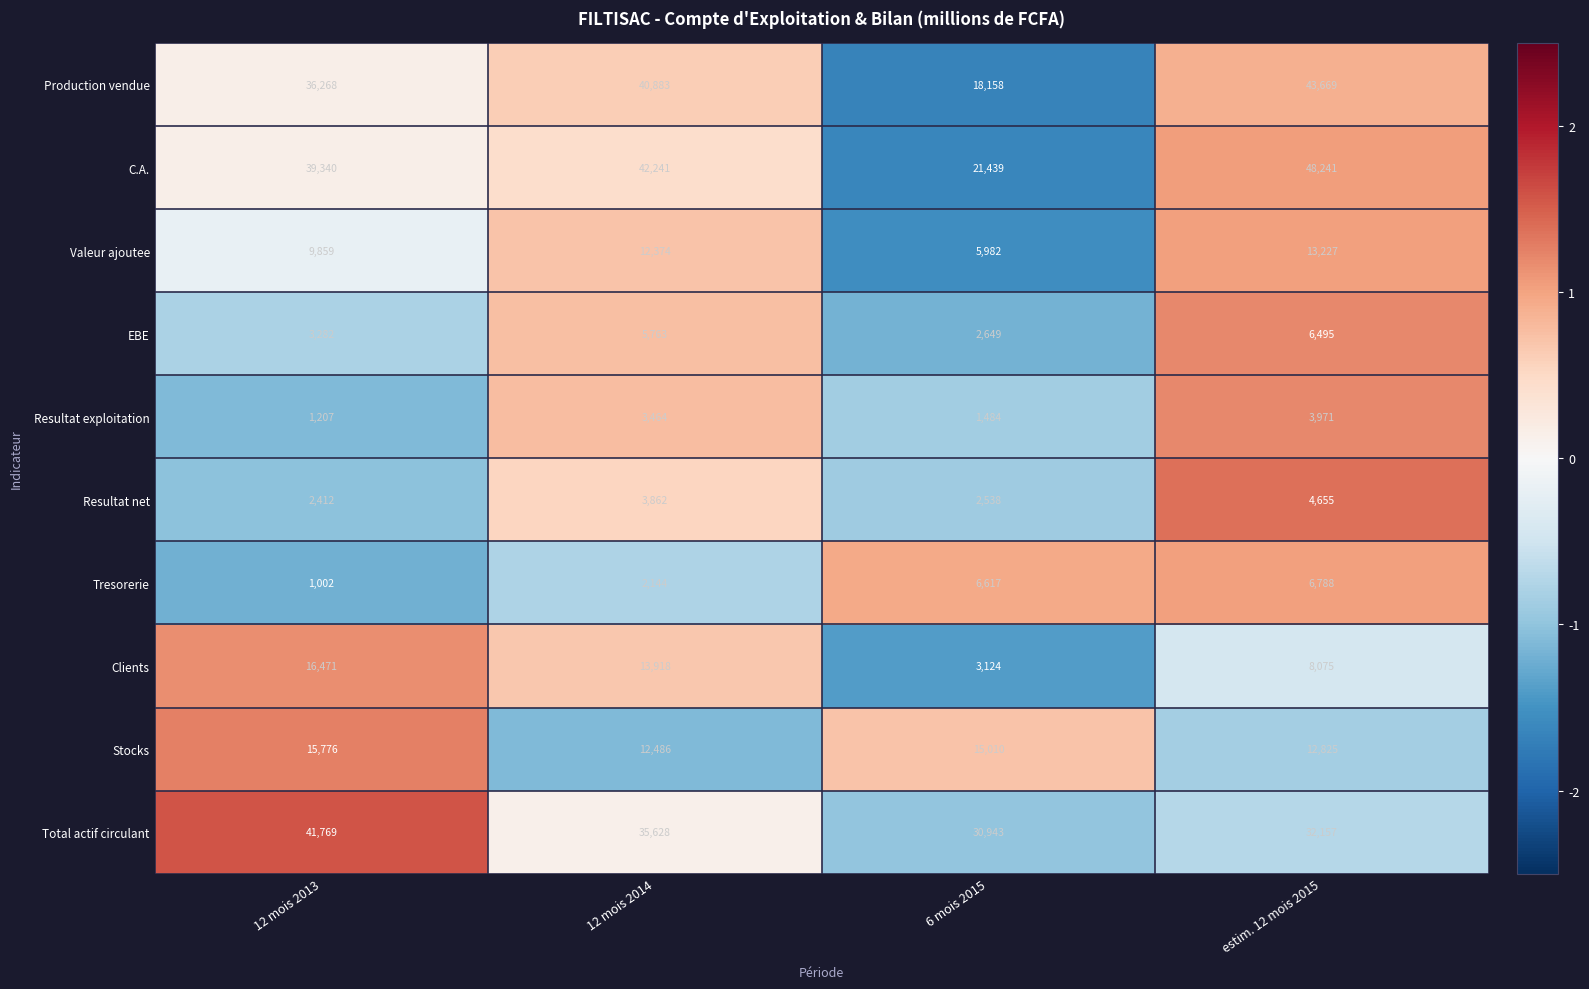

What is the maximum value shown in the chart?

48241